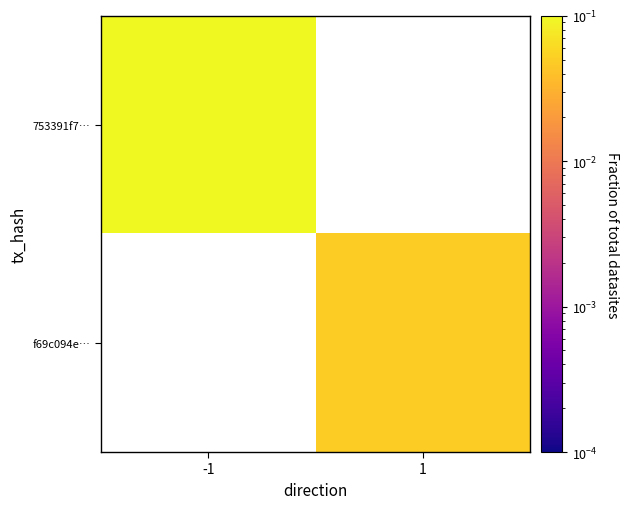

Which category has the lowest value across all series?

1